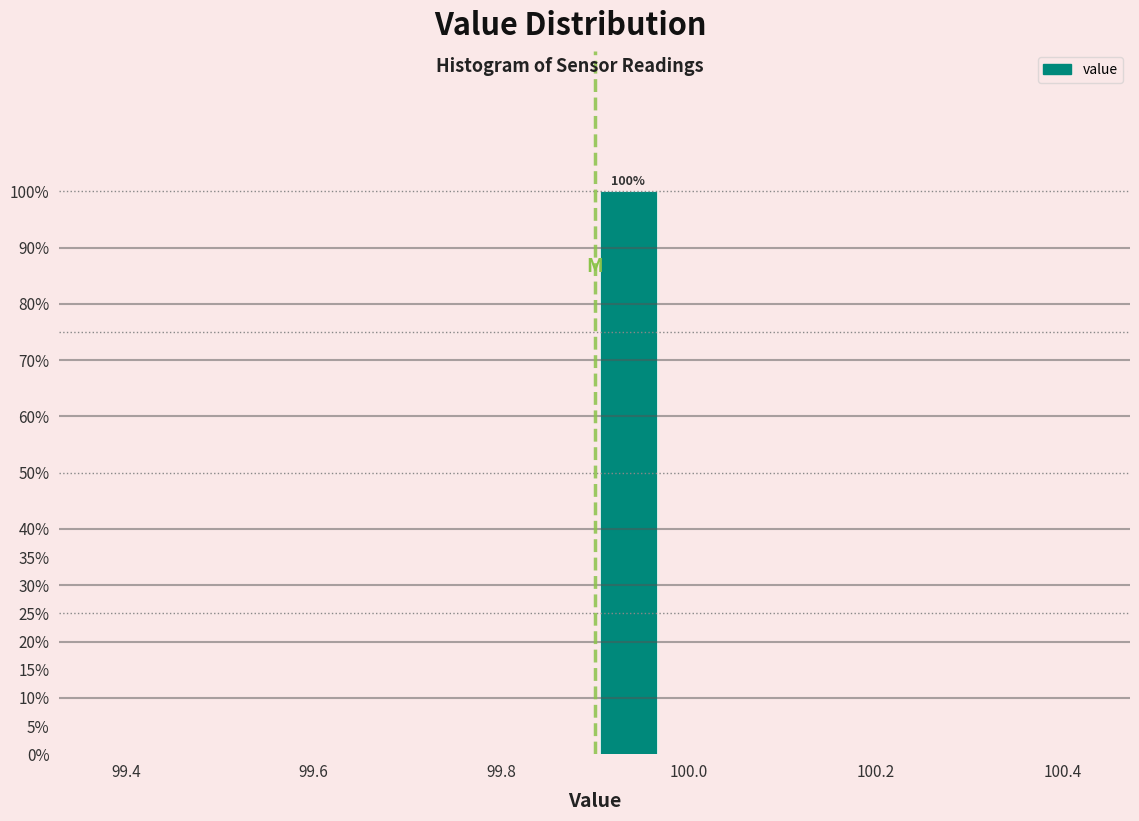

Around what value on the x-axis is the tallest bar? Give the approximate position of its centre, as read against the axis.

99.94